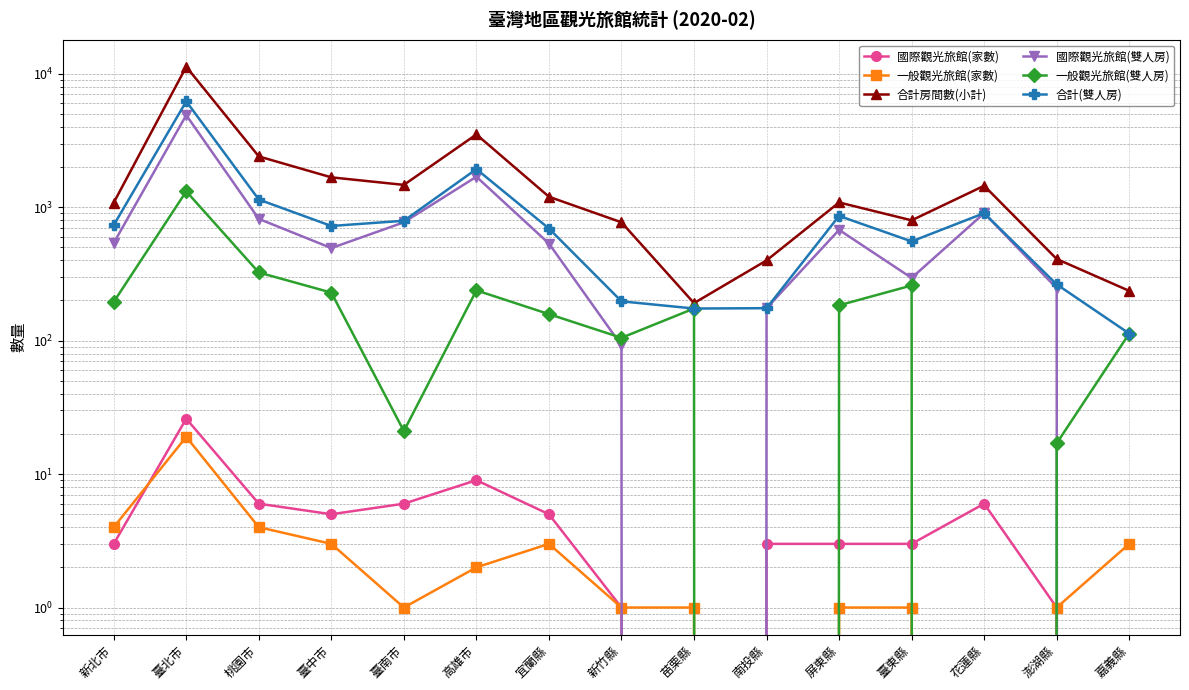

How many distinct data groups are displayed?

6